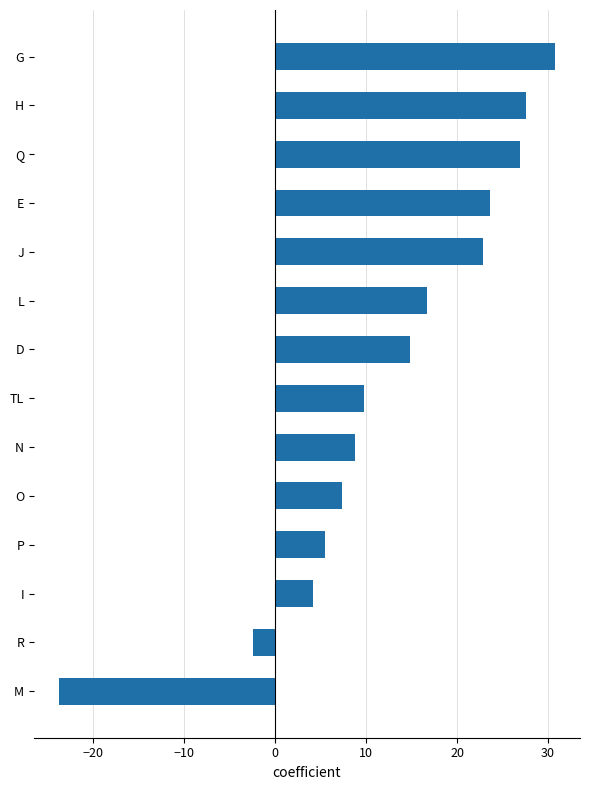

The chart shows a value of 30.8 at G. True or false?

True